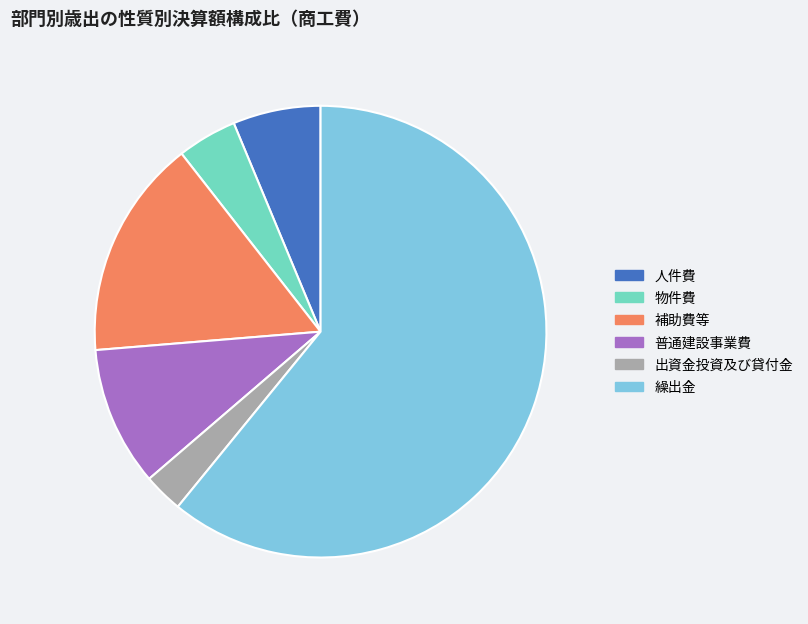

Do 補助費等 and 出資金投資及び貸付金 together represent more than half of the pie?

No